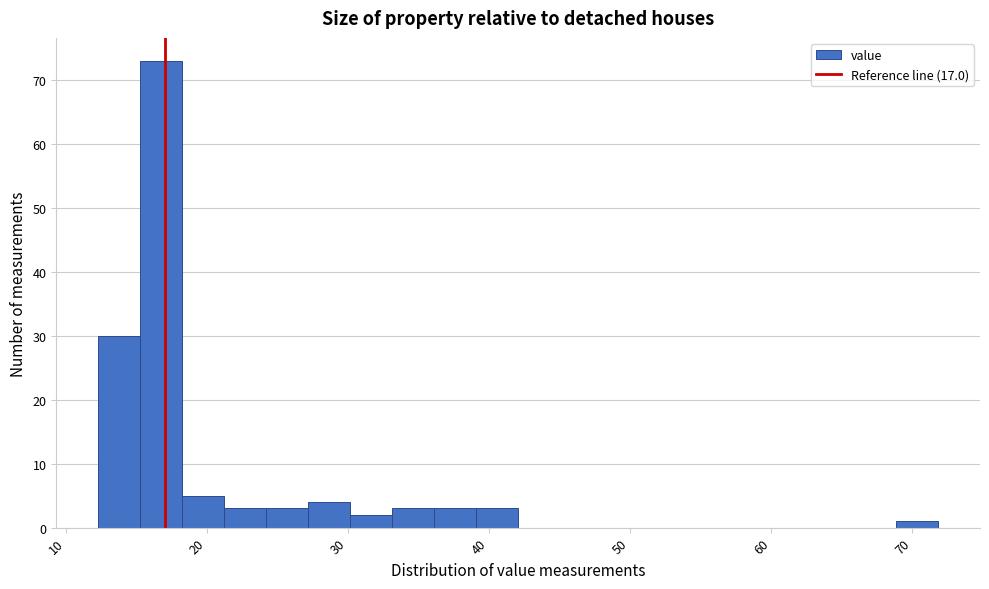

Read against the x-axis, roughly where is the centre of the tallest bar?

17